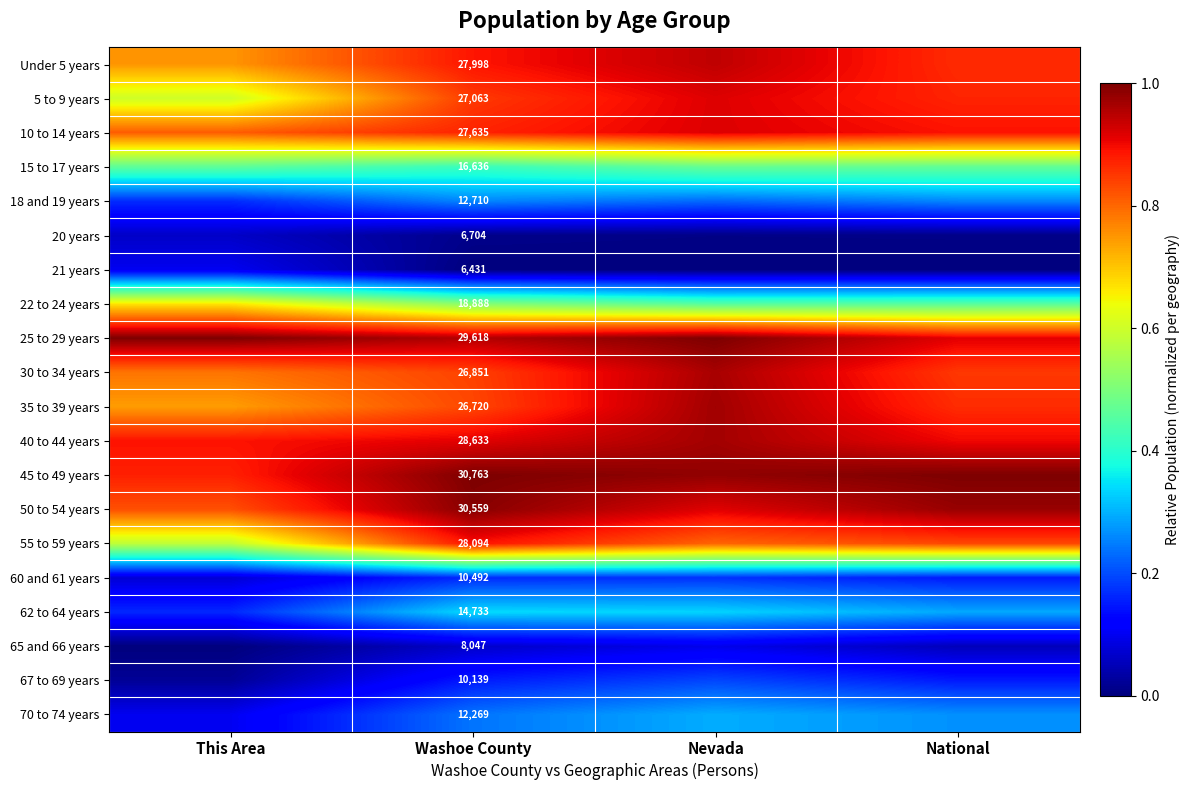

The 21 years series shows 0.0 at National. True or false?

True